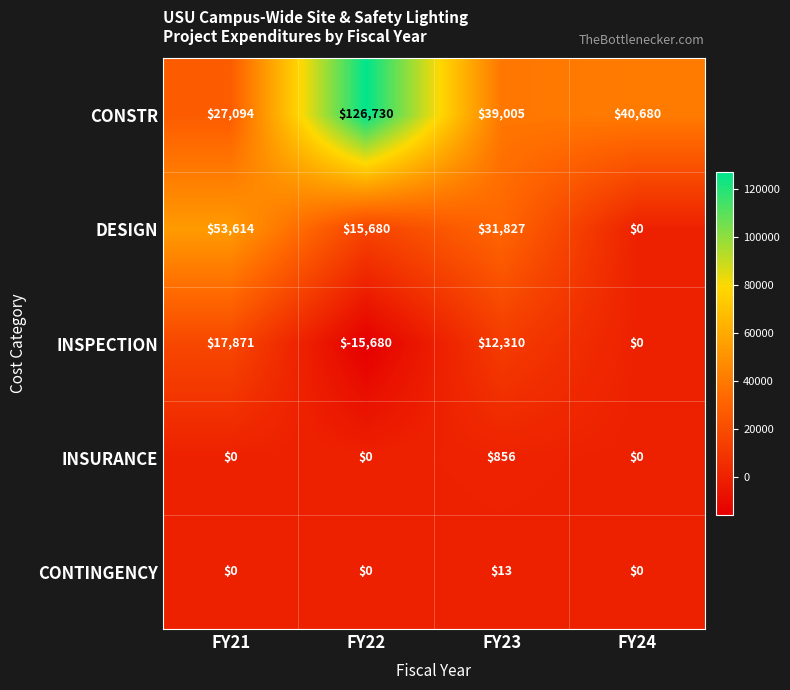

What is the sum of all INSPECTION values?

14501